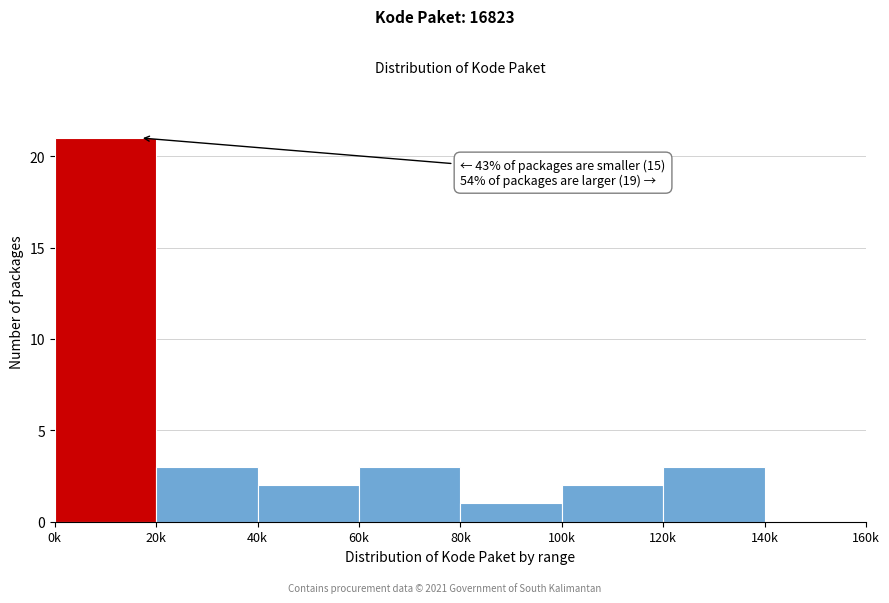

Reading left to right, extract all data points from this chart.

0k=21	20k=3	40k=2	60k=3	80k=1	100k=2	120k=3	140k=0